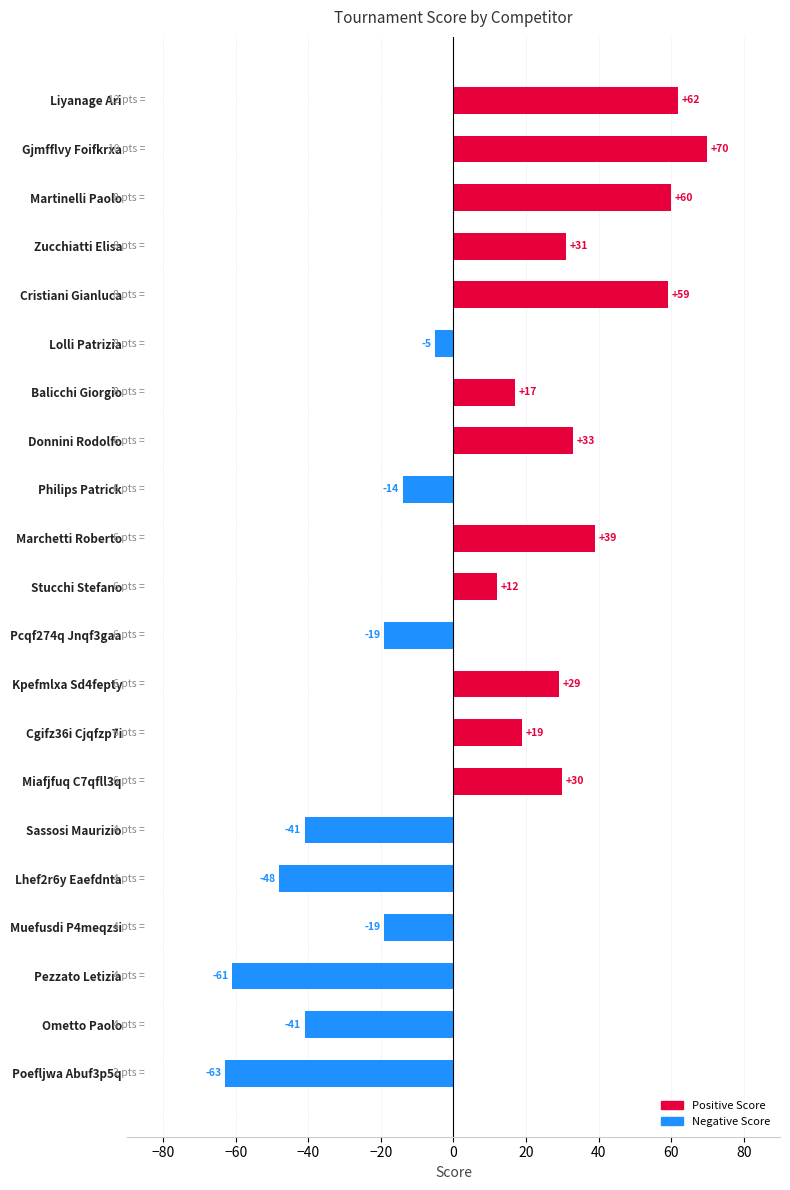

Reading left to right, extract all data points from this chart.

Positive Score: 62	70	60	31	59	0	17	33	0	39	12	0	29	19	30	0	0	0	0	0	0
Negative Score: 0	0	0	0	0	-5	0	0	-14	0	0	-19	0	0	0	-41	-48	-19	-61	-41	-63